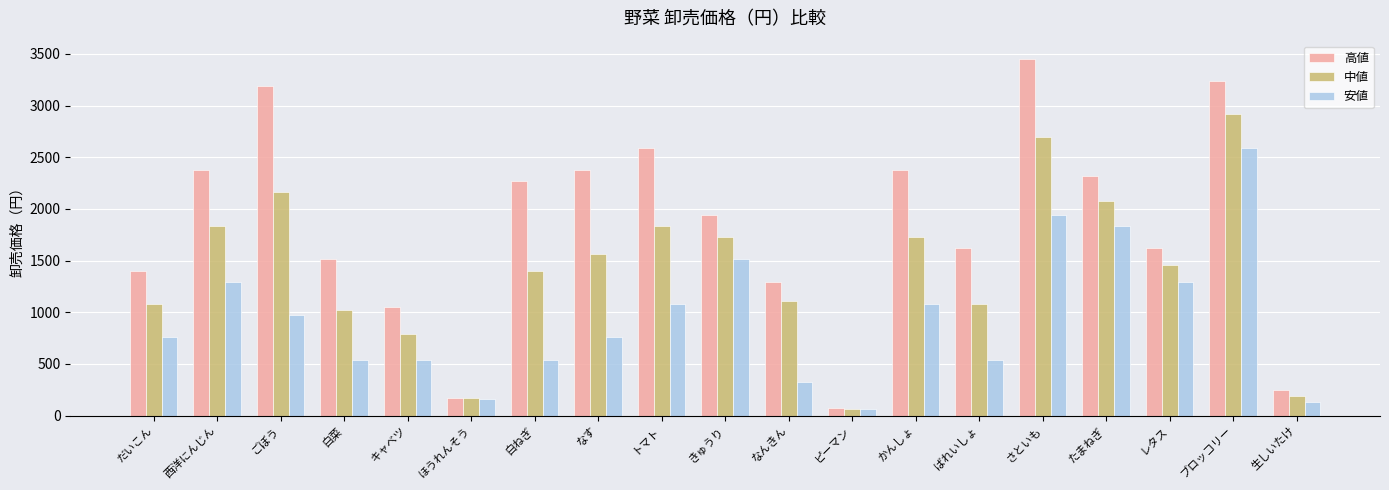

How many bars are there in each group?

3